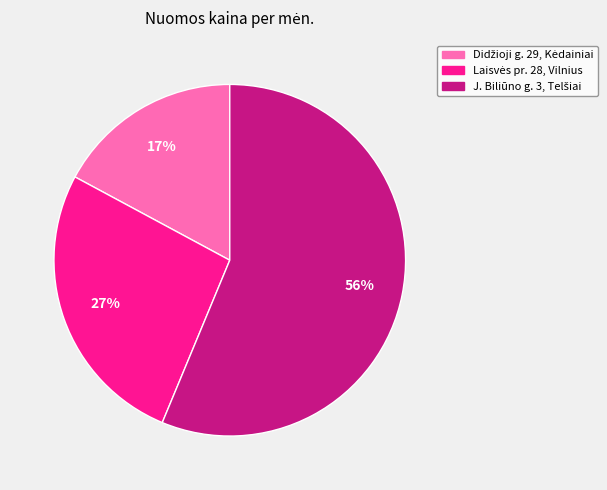

To the nearest percent, what is the average slice percentage?

33%